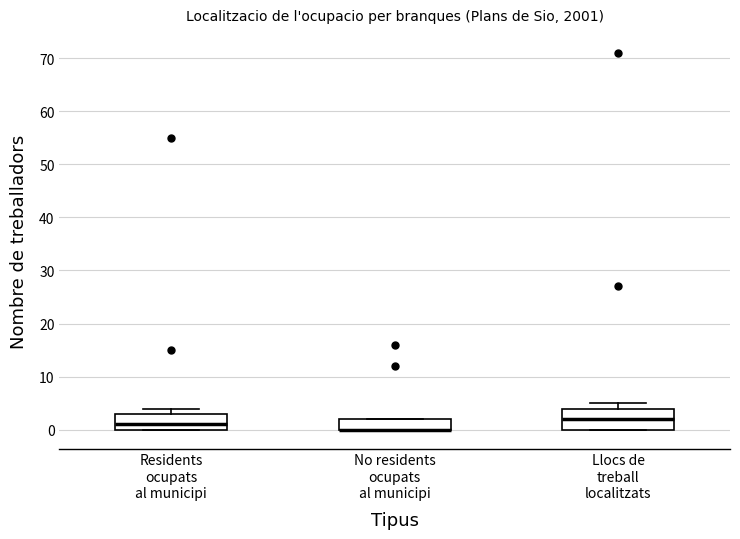

Comparing the boxes themselves (not the whiskers), which one is the tallest?

Llocs de treball localitzats